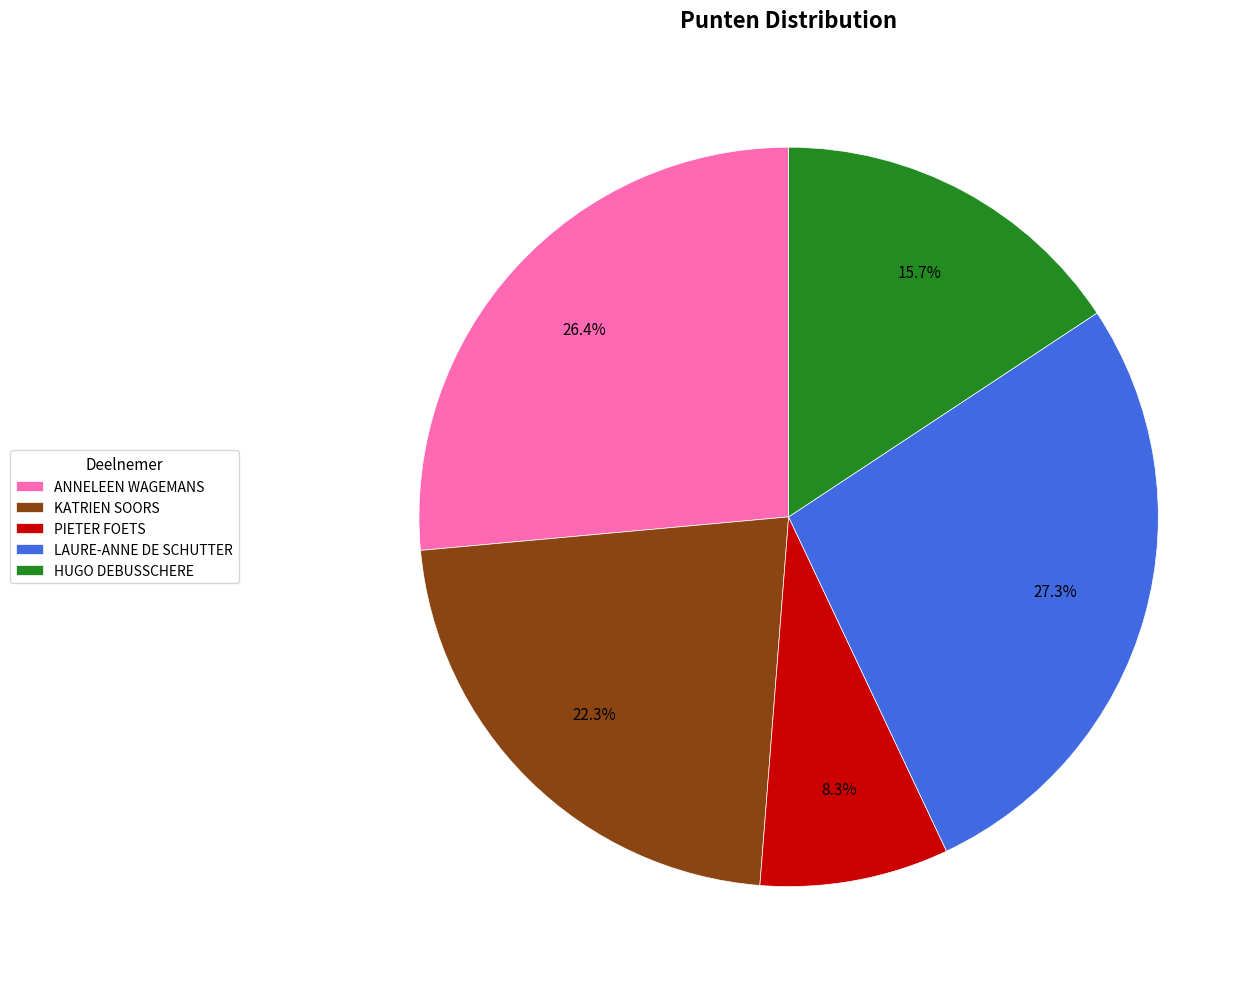

Rank the categories by value from highest to lowest.

LAURE-ANNE DE SCHUTTER, ANNELEEN WAGEMANS, KATRIEN SOORS, HUGO DEBUSSCHERE, PIETER FOETS